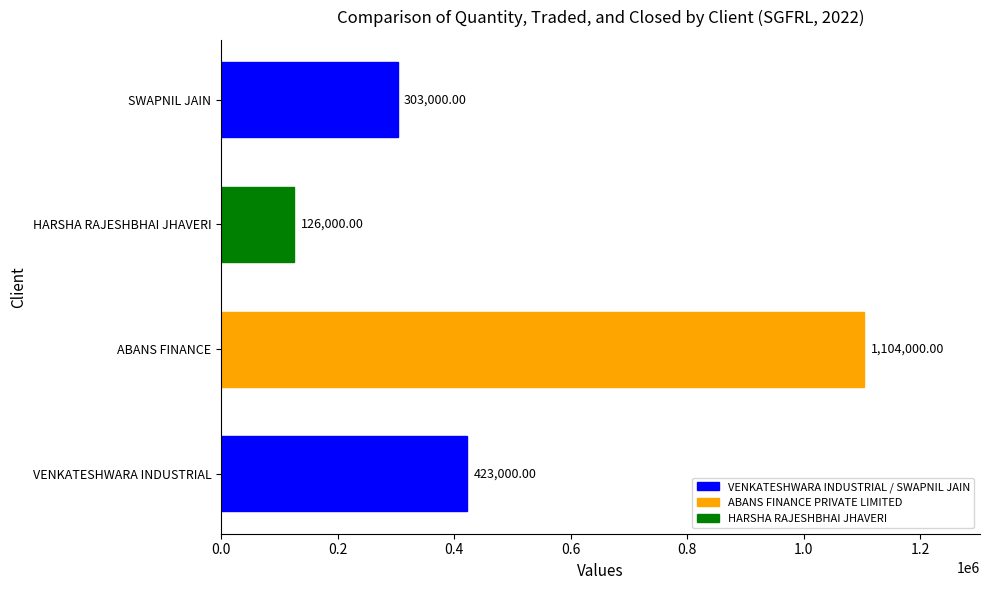

Rank the categories by value from lowest to highest.

HARSHA RAJESHBHAI JHAVERI, SWAPNIL JAIN, VENKATESHWARA INDUSTRIAL, ABANS FINANCE